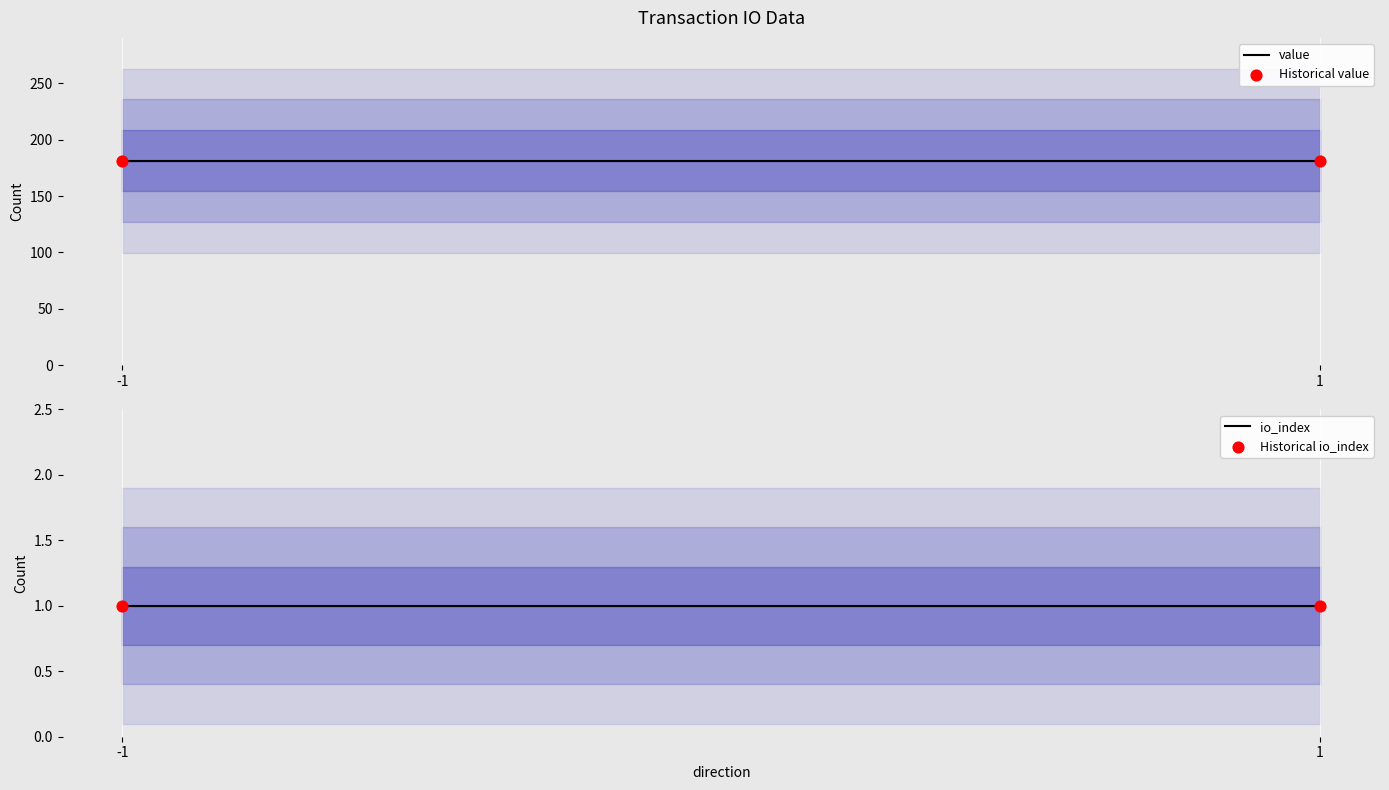

What are all the series names shown in the legend?

value, Historical value, io_index, Historical io_index